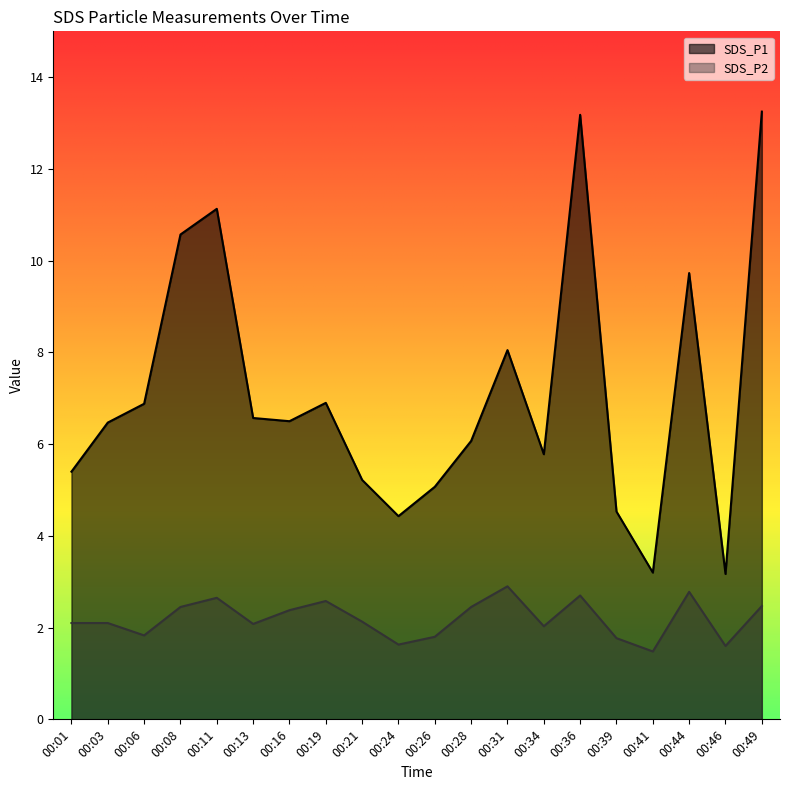

Is the value of SDS_P2 at 00:44 greater than the value of SDS_P1 at 00:16?

No